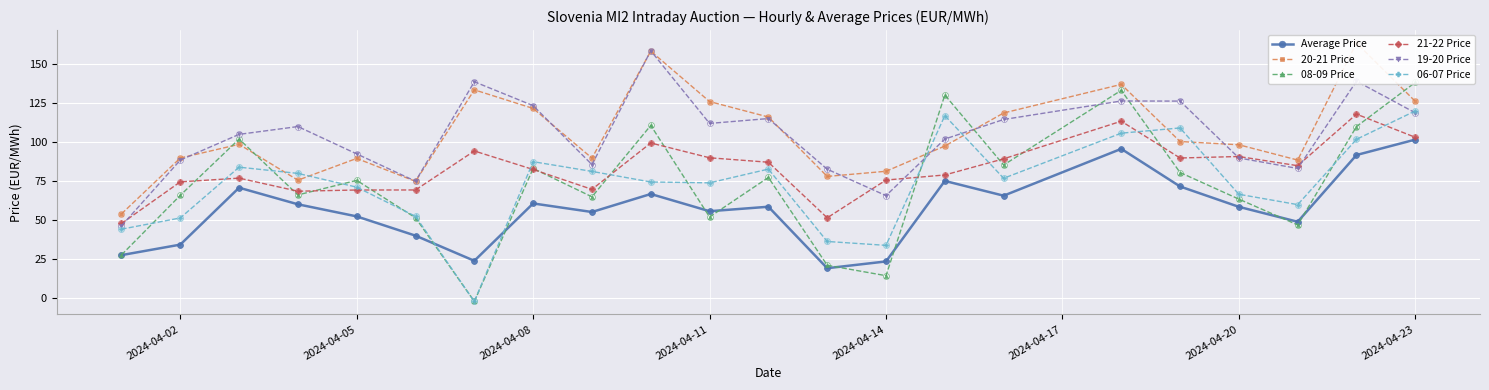

Which series has the largest Y range (max minus min)?

08-09 Price